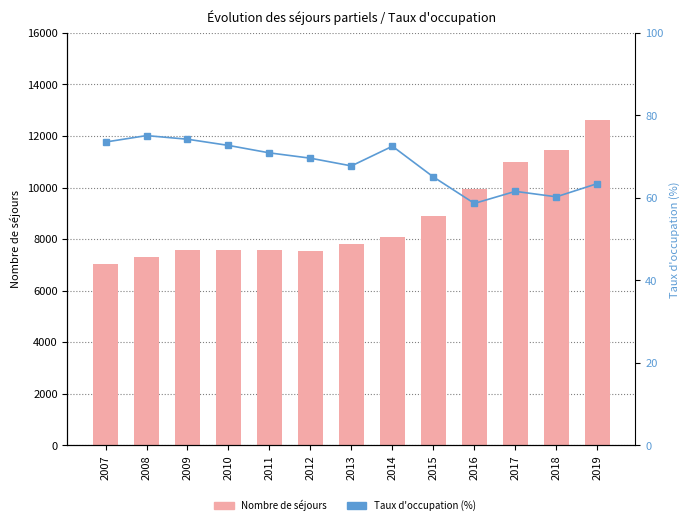

At 2013, list the series in order from smallest to largest.

Taux d'occupation (%), Nombre de séjours